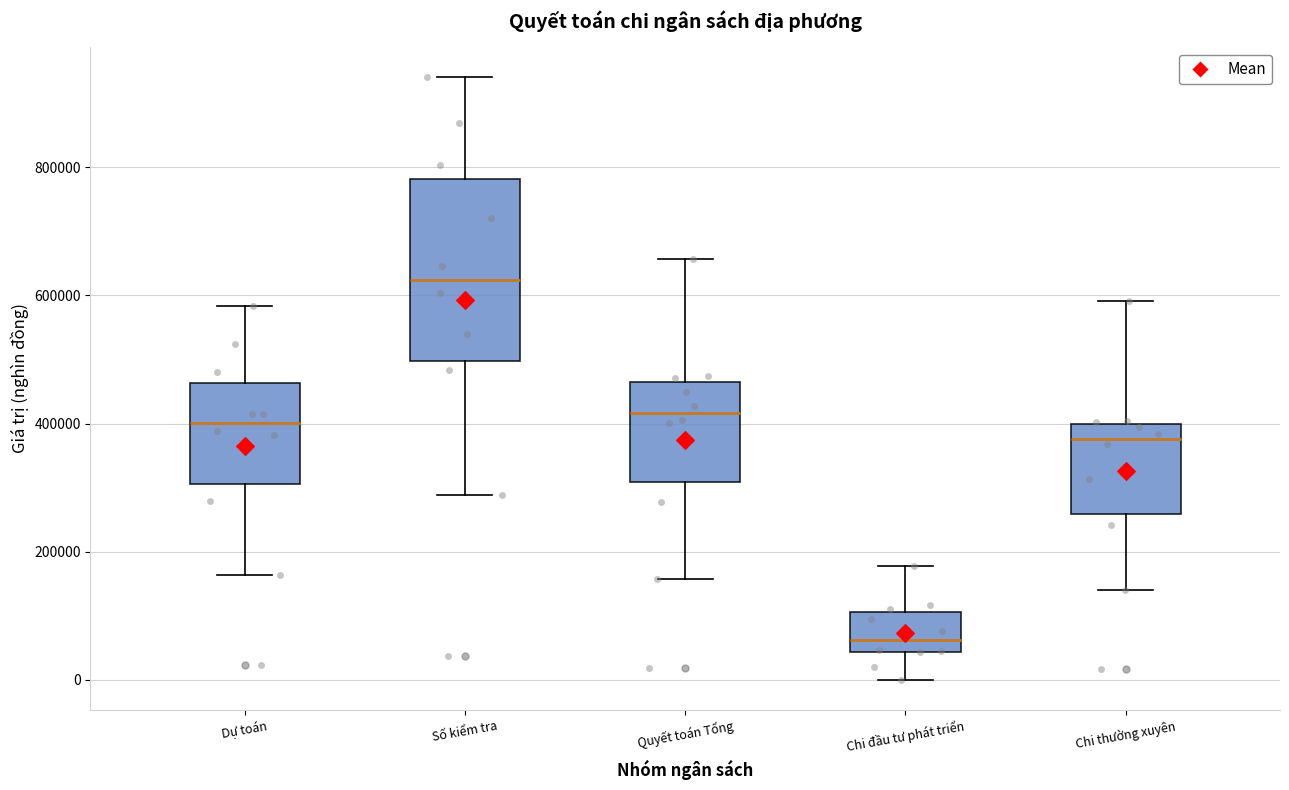

Reading left to right, transcribe this box plot: for each box, give where its median line is, the range the box spans, and where its two whiskers end, as read against the y-axis. The values are not printed on the chart, so give them approximately, as read against the axis.

Dự toán: median 400000, box 300000 to 460000, whiskers 160000 to 580000
Số kiểm tra: median 620000, box 500000 to 780000, whiskers 280000 to 940000
Quyết toán Tổng: median 420000, box 300000 to 460000, whiskers 160000 to 660000
Chi đầu tư phát triển: median 60000, box 40000 to 100000, whiskers 0 to 180000
Chi thường xuyên: median 380000, box 260000 to 400000, whiskers 140000 to 600000